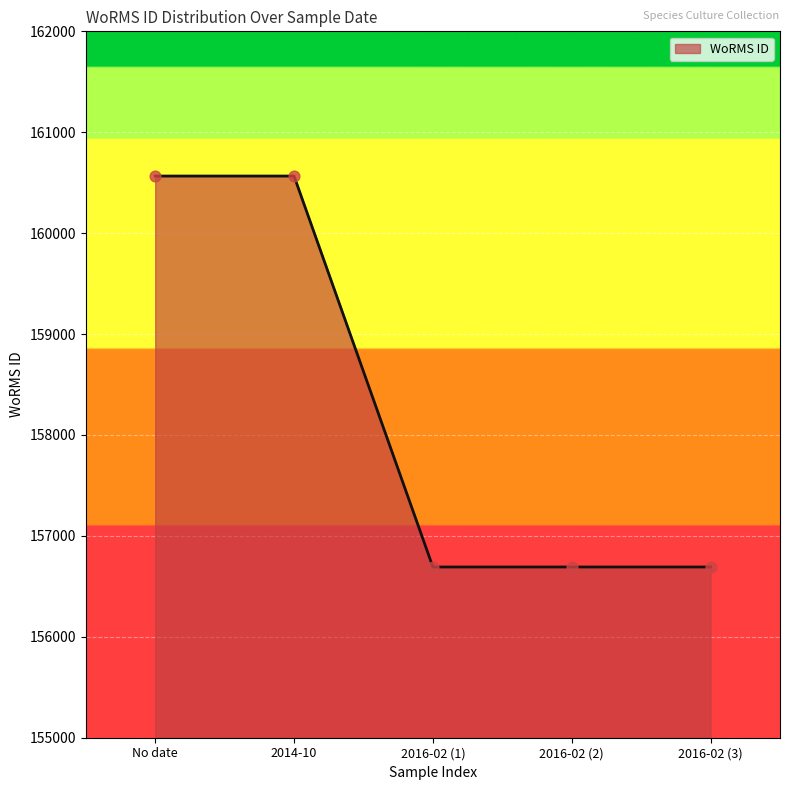

Which has a higher value, 2014-10 or 2016-02 (2)?

2014-10